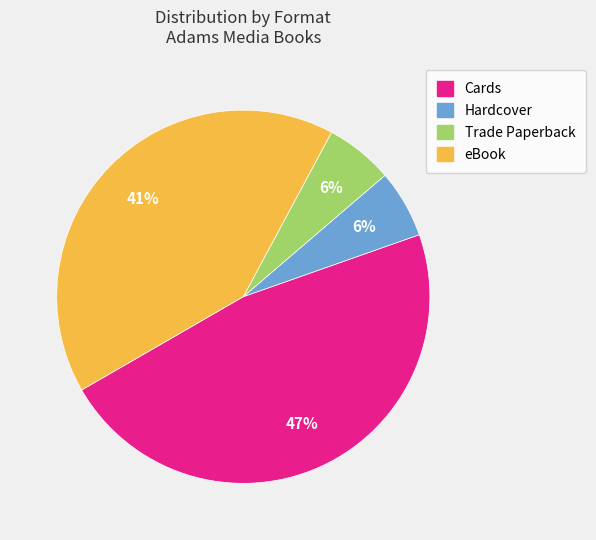

Is there a majority slice in this chart?

No